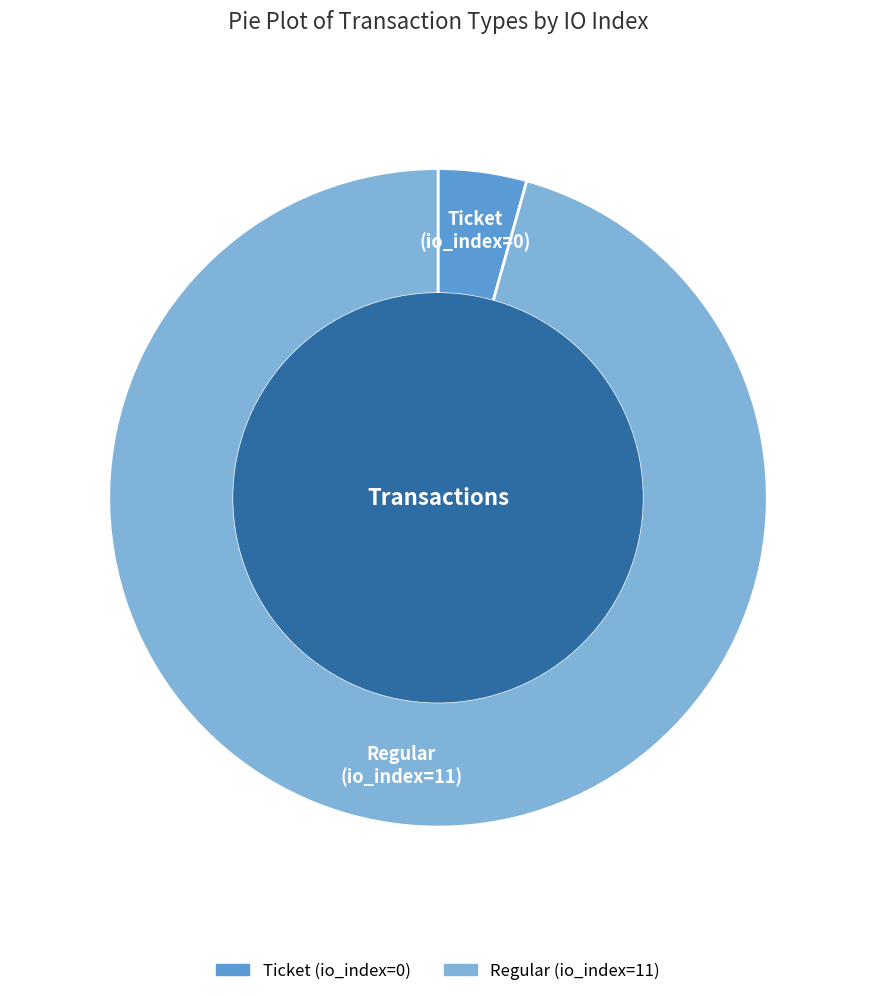

Rank the categories by value from lowest to highest.

Ticket, Regular